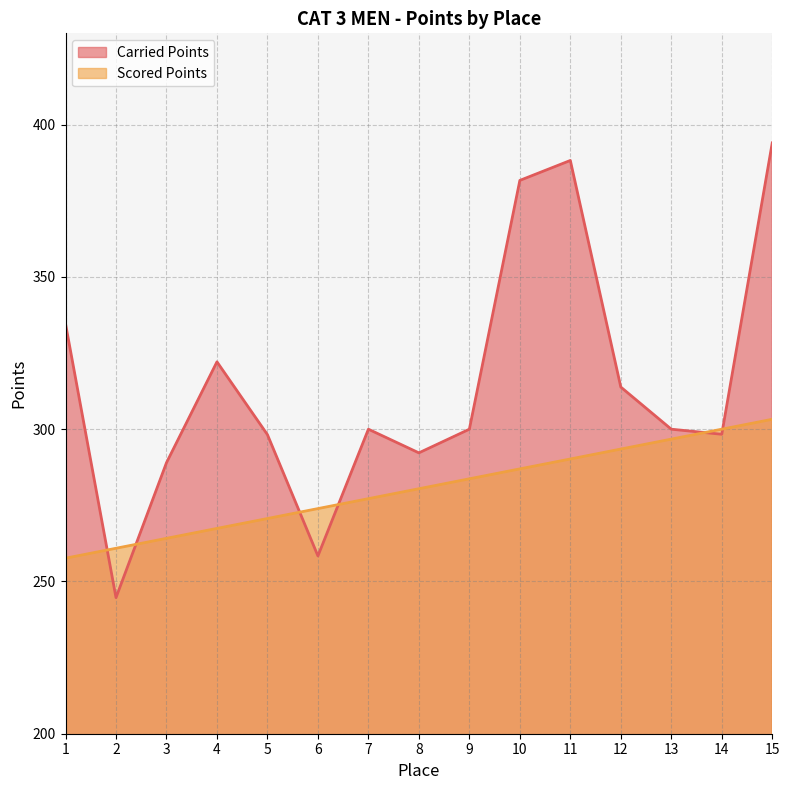

Between 3 and 6, which series saw the biggest shift?

Carried Points